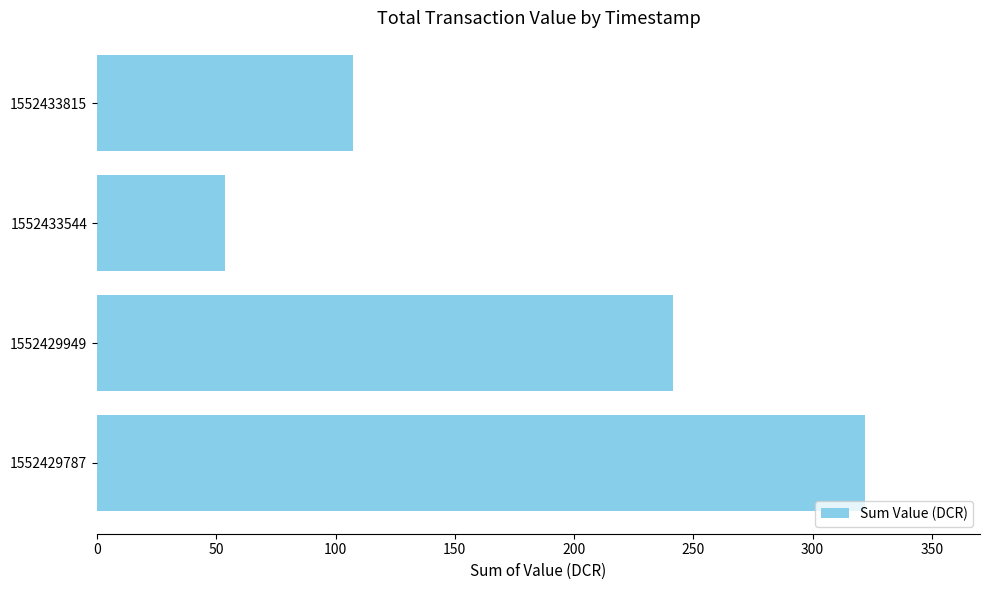

Is it true that the value at 1552433815 is 107.3?

True